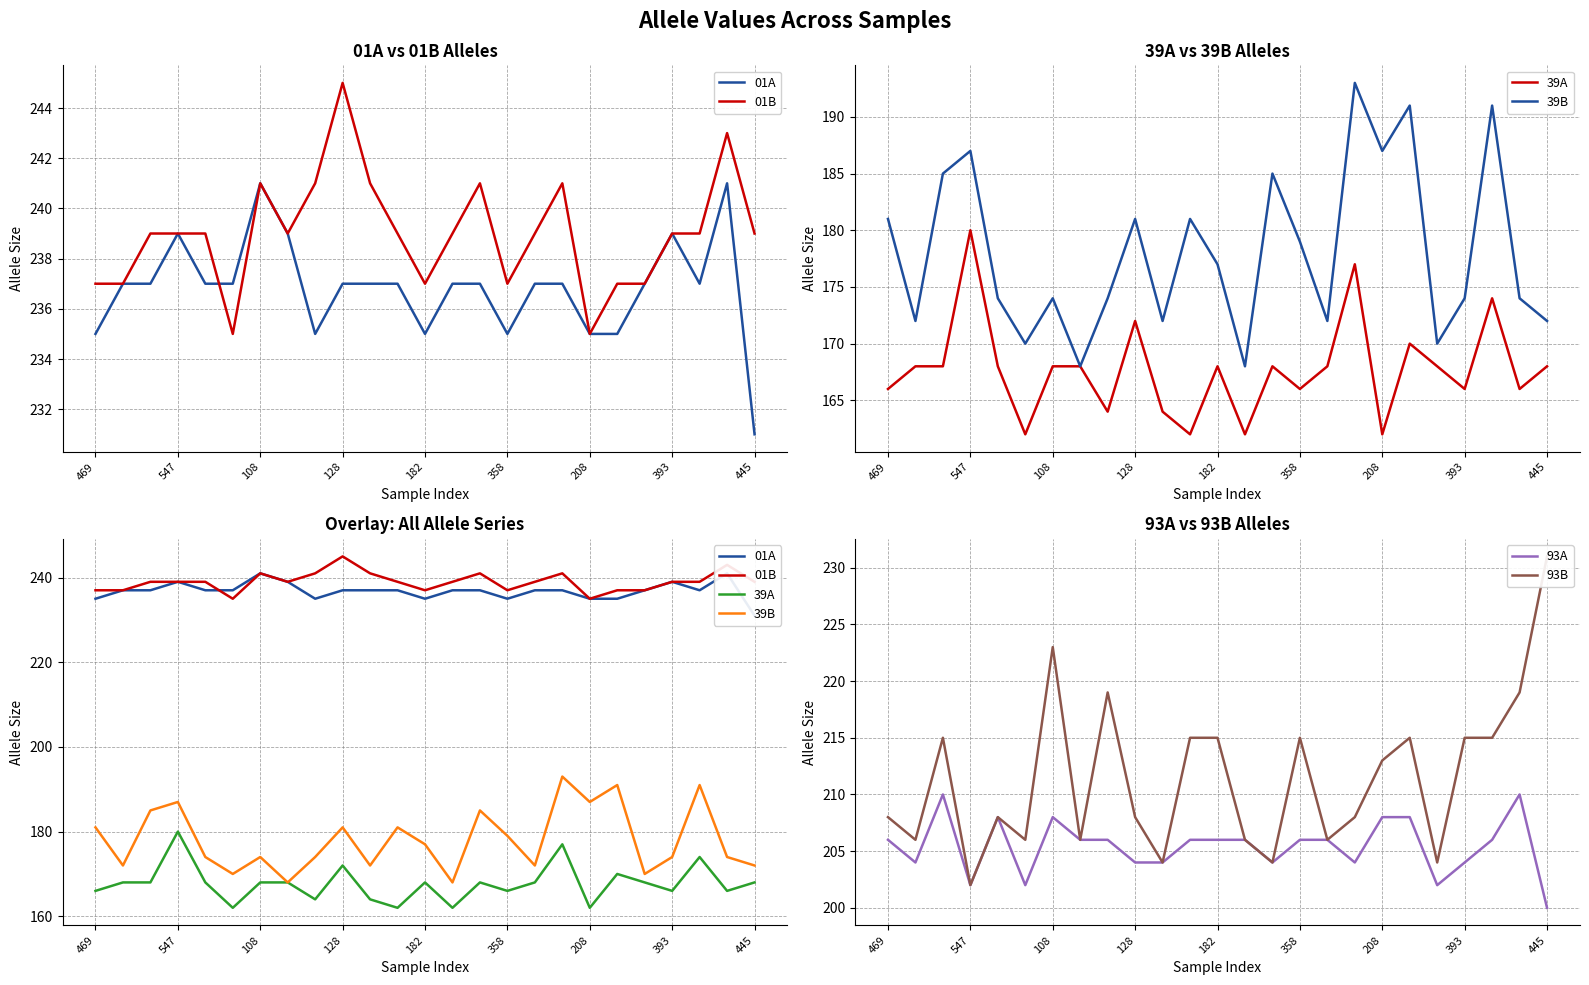

Which category has the lowest value in the 93A series?

445